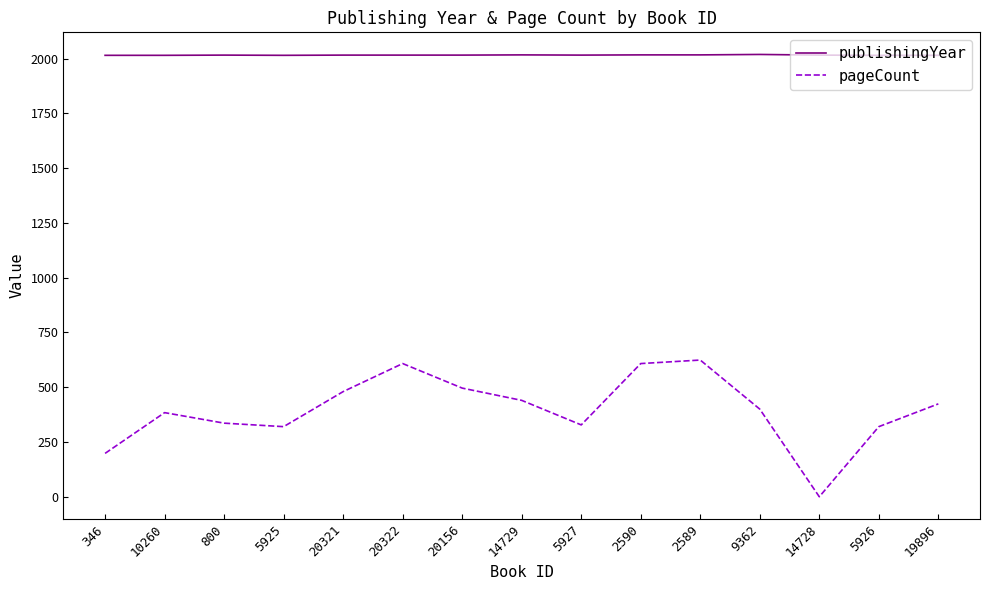

Which category has the lowest value across all series?

14728